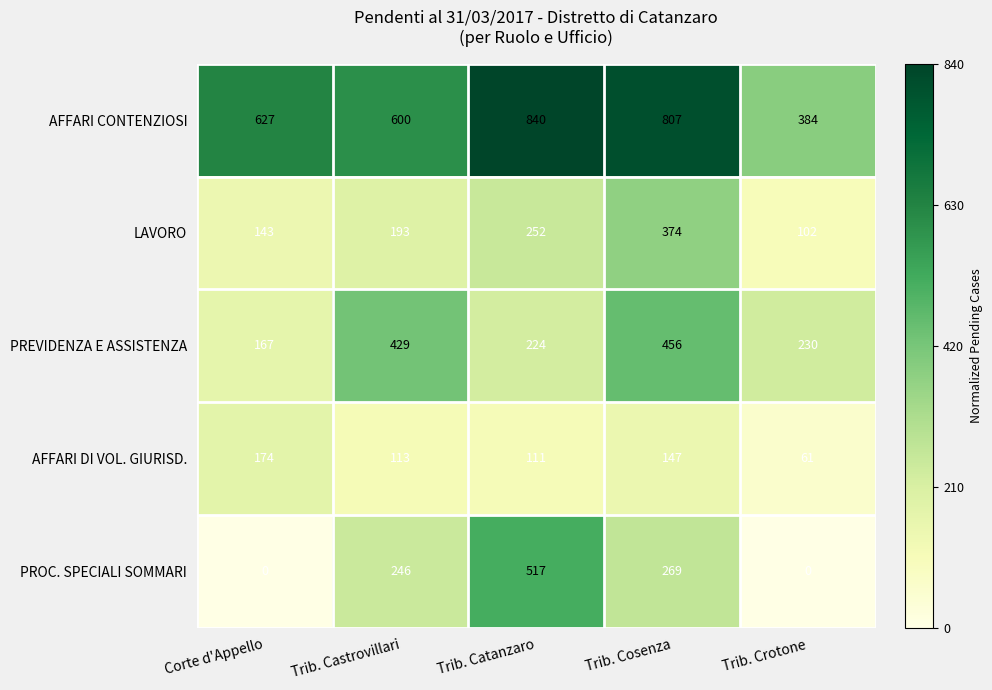

What is the difference between the second highest and minimum values in the PROC. SPECIALI SOMMARI series?

269